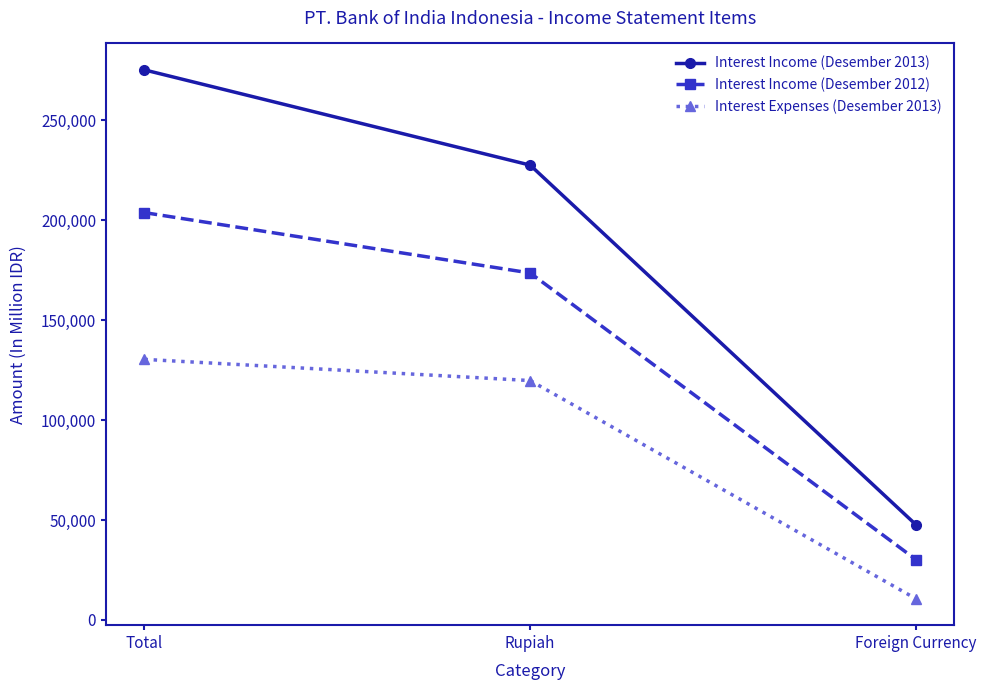

At which category is the sum across all series the highest?

Total